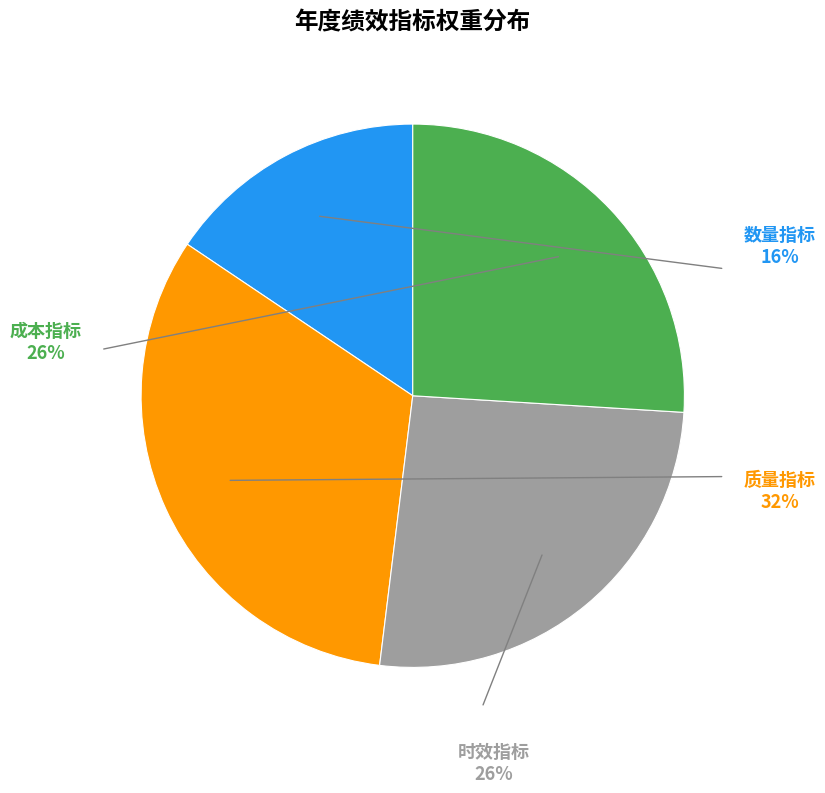

Is there a majority slice in this chart?

No